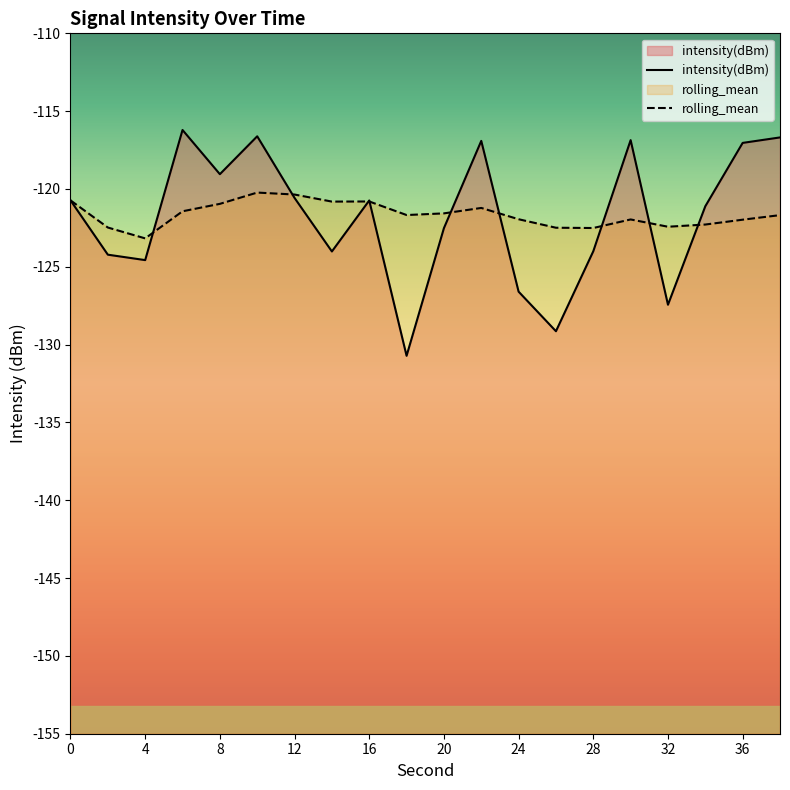

What is the maximum value shown in the chart?

-116.2